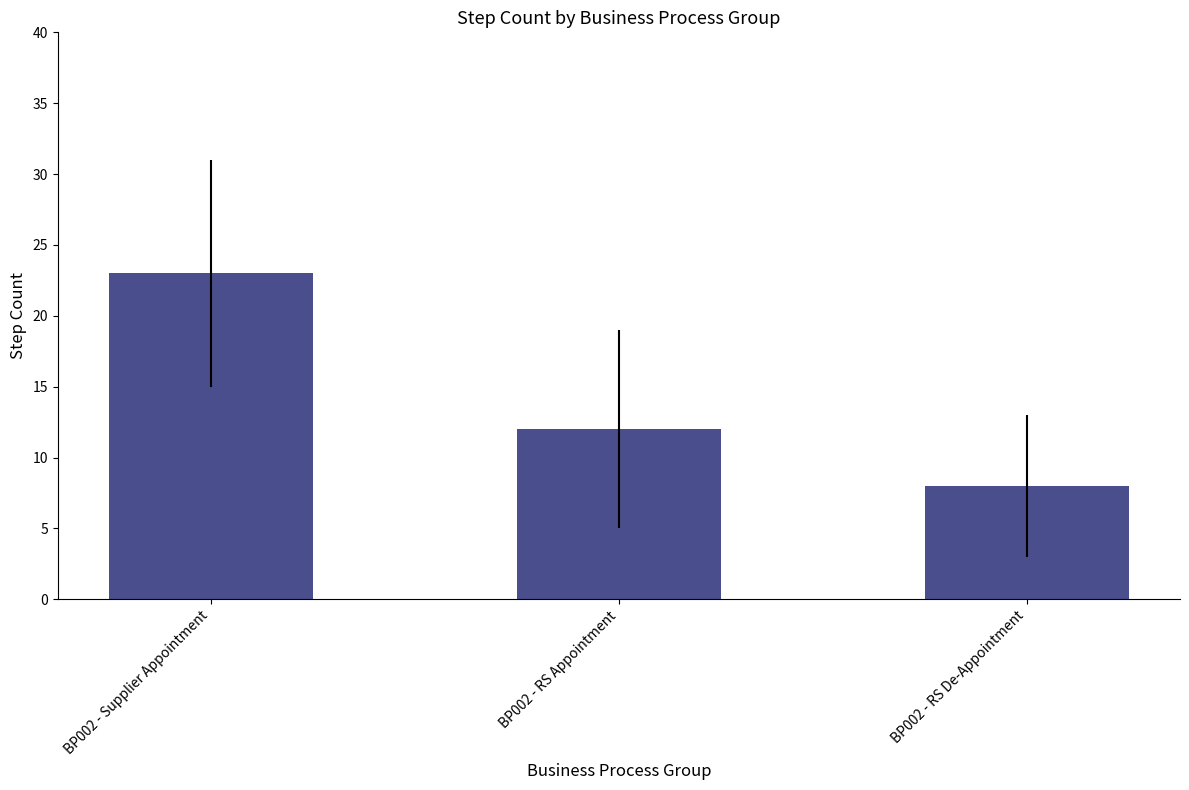

Does the chart contain any negative values?

No